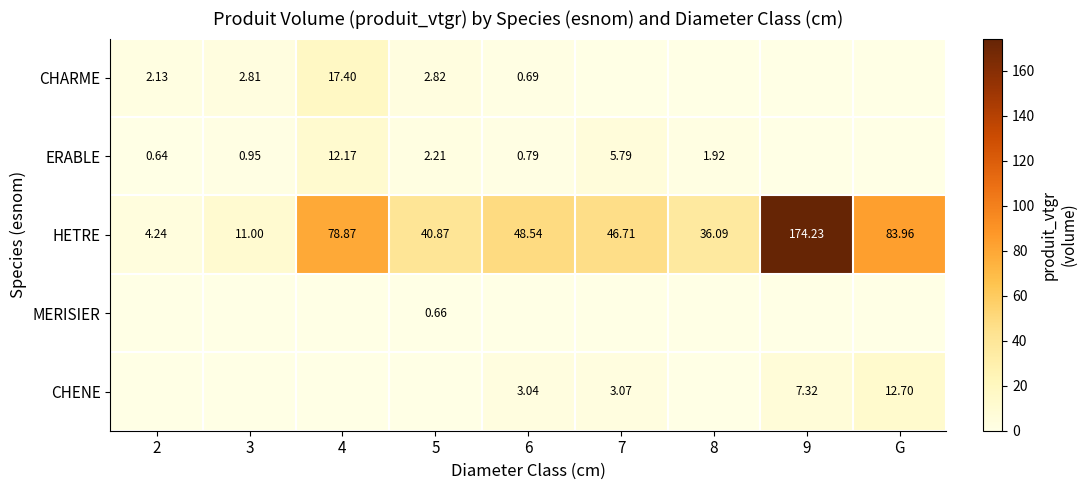

Where is HETRE nearest to the value 89?

G